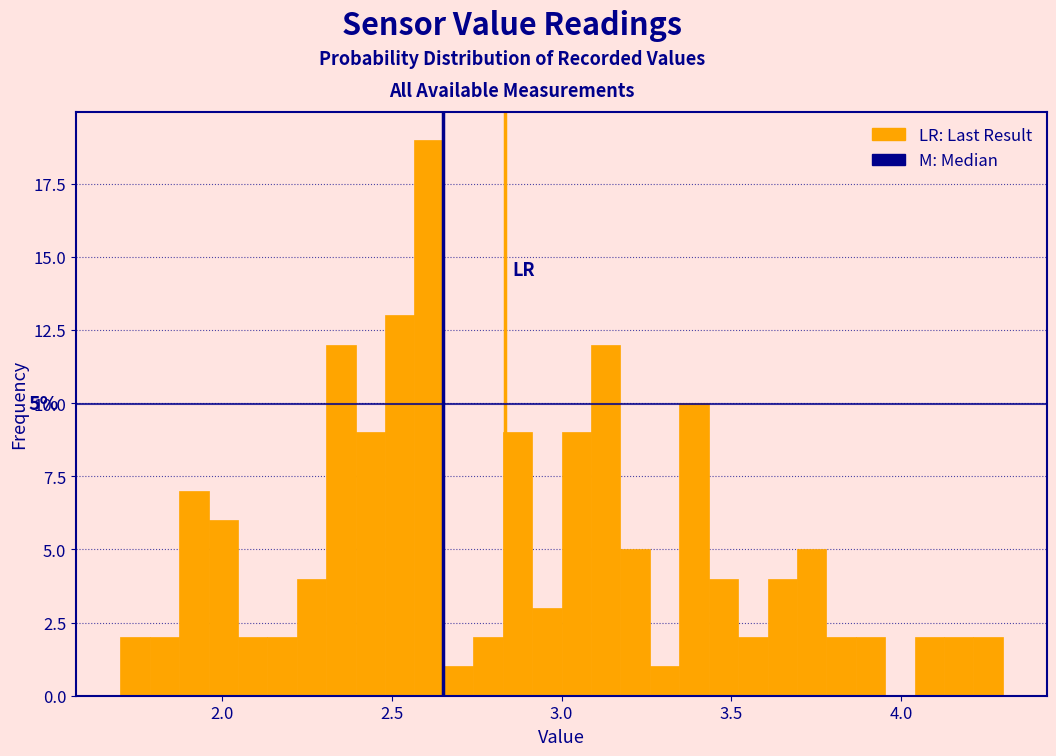

Read against the x-axis, roughly where is the centre of the tallest bar?

2.60